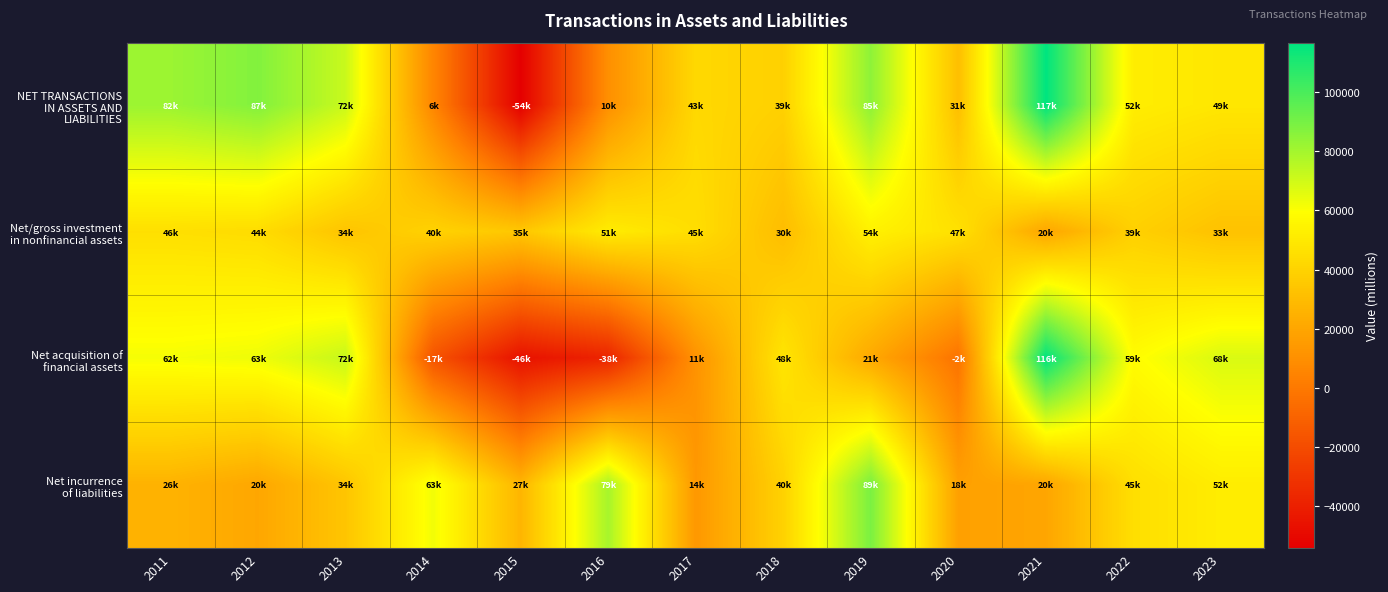

Which series has the largest total across all categories?

NET TRANSACTIONS IN ASSETS AND LIABILITIES